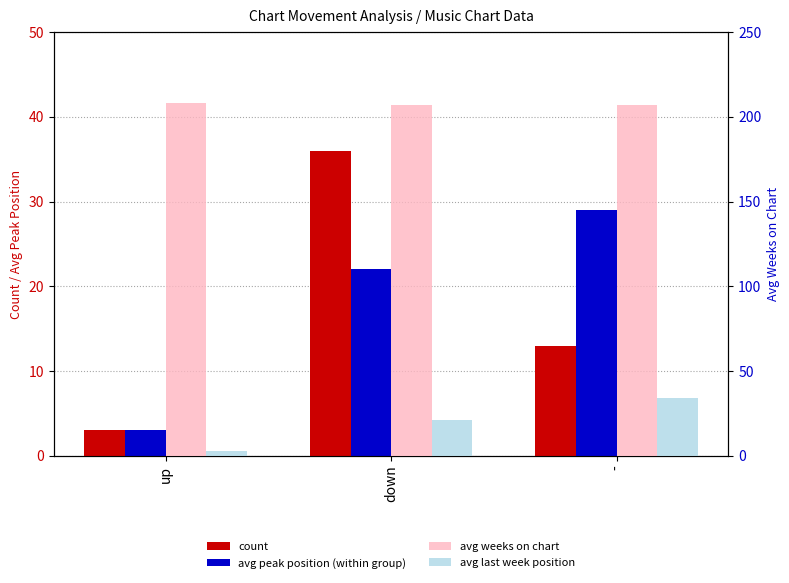

Between - and up, which is larger?

-